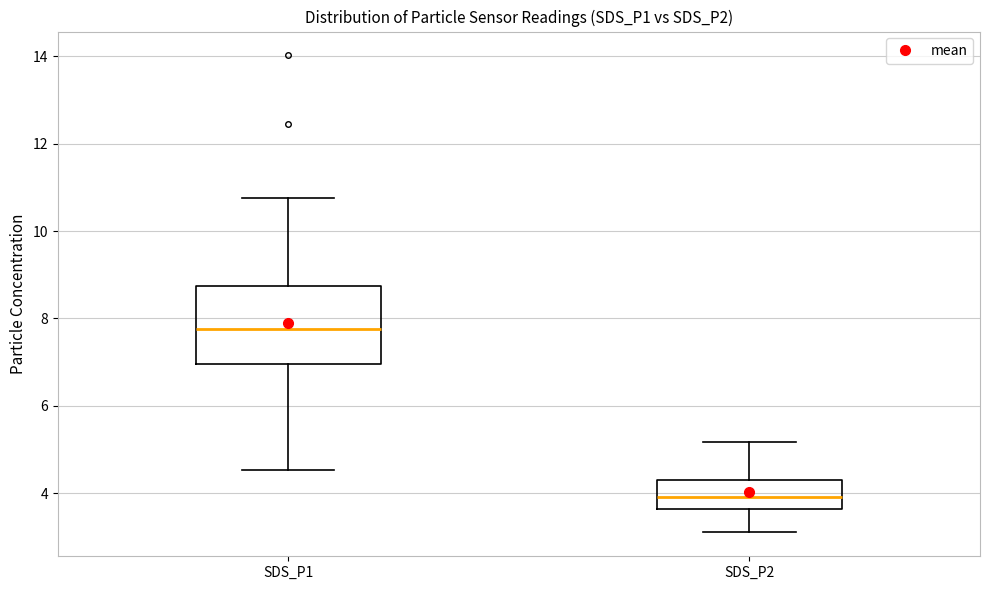

Which box has the highest median line?

SDS_P1